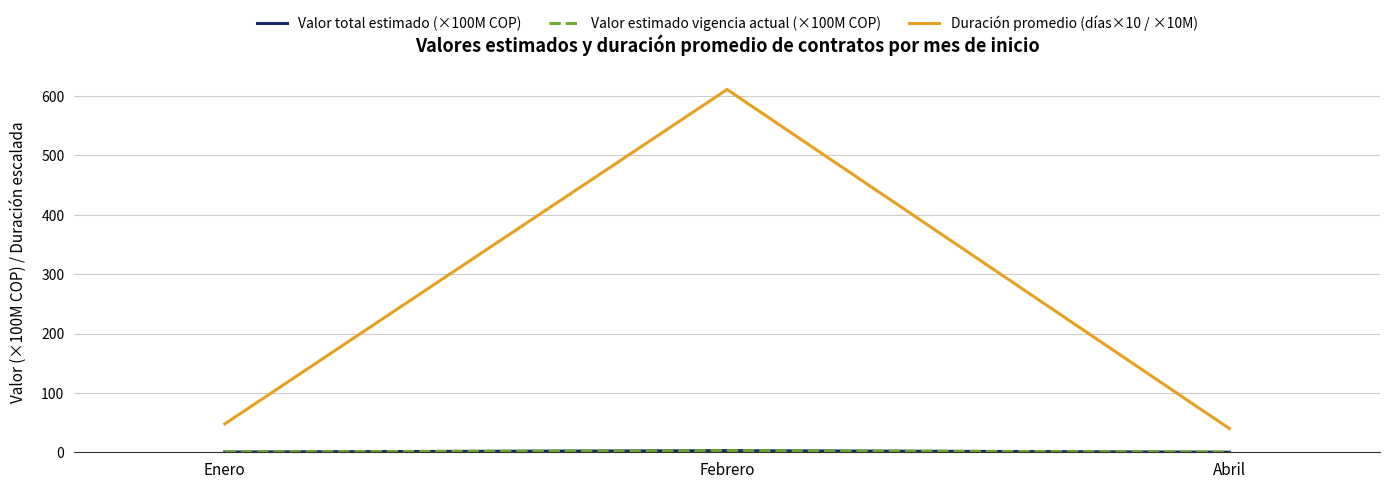

List the series in order of their peak value, highest first.

Duración promedio (días×10 / ×10M), Valor total estimado (×100M COP), Valor estimado vigencia actual (×100M COP)